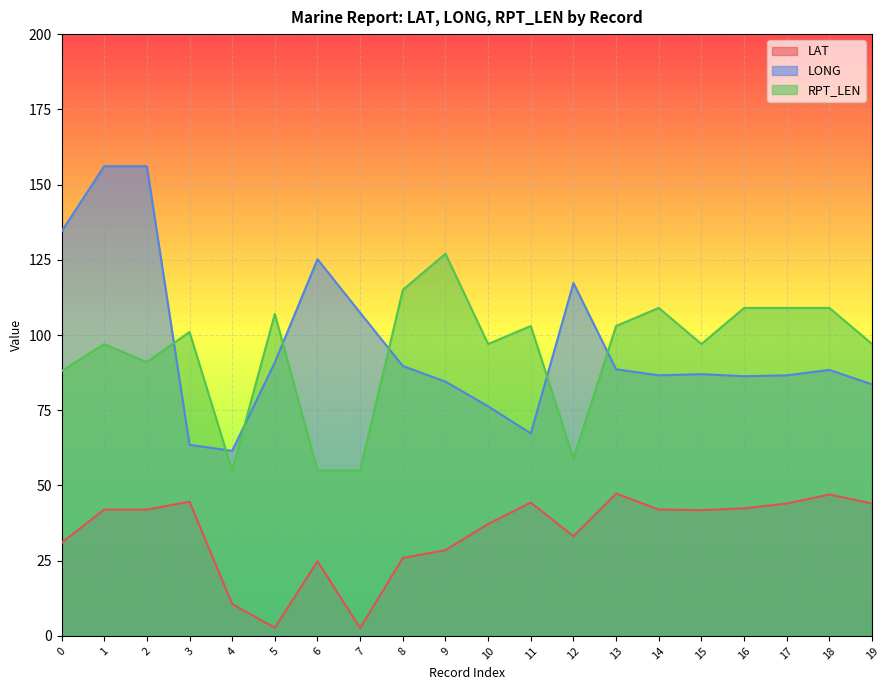

Reading left to right, transcribe all the data shown in this chart.

LAT: 30.9	42.0	42.0	44.6	10.6	2.7	24.8	2.6	25.9	28.5	37.2	44.3	33.1	47.3	42.0	41.8	42.4	44.0	47.0	44.0
LONG: 134.4	156.1	156.1	63.5	61.5	90.9	125.2	107.4	89.7	84.5	76.3	67.3	117.3	88.6	86.6	87.0	86.3	86.6	88.4	83.6
RPT_LEN: 88.0	97.0	91.0	101.0	55.0	107.0	55.0	55.0	115.0	127.0	97.0	103.0	59.0	103.0	109.0	97.0	109.0	109.0	109.0	97.0